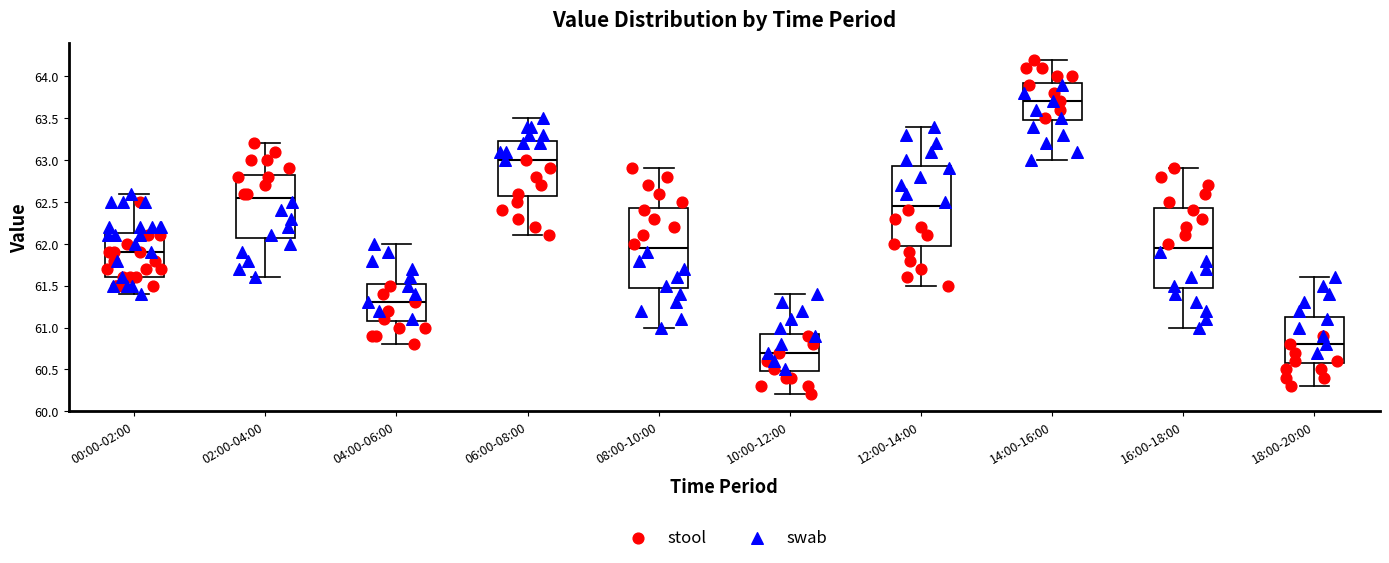

Where is the upper edge of the box for 14:00-16:00 on the y-axis? The values are not printed on the chart, so give them approximately, as read against the axis.

63.95